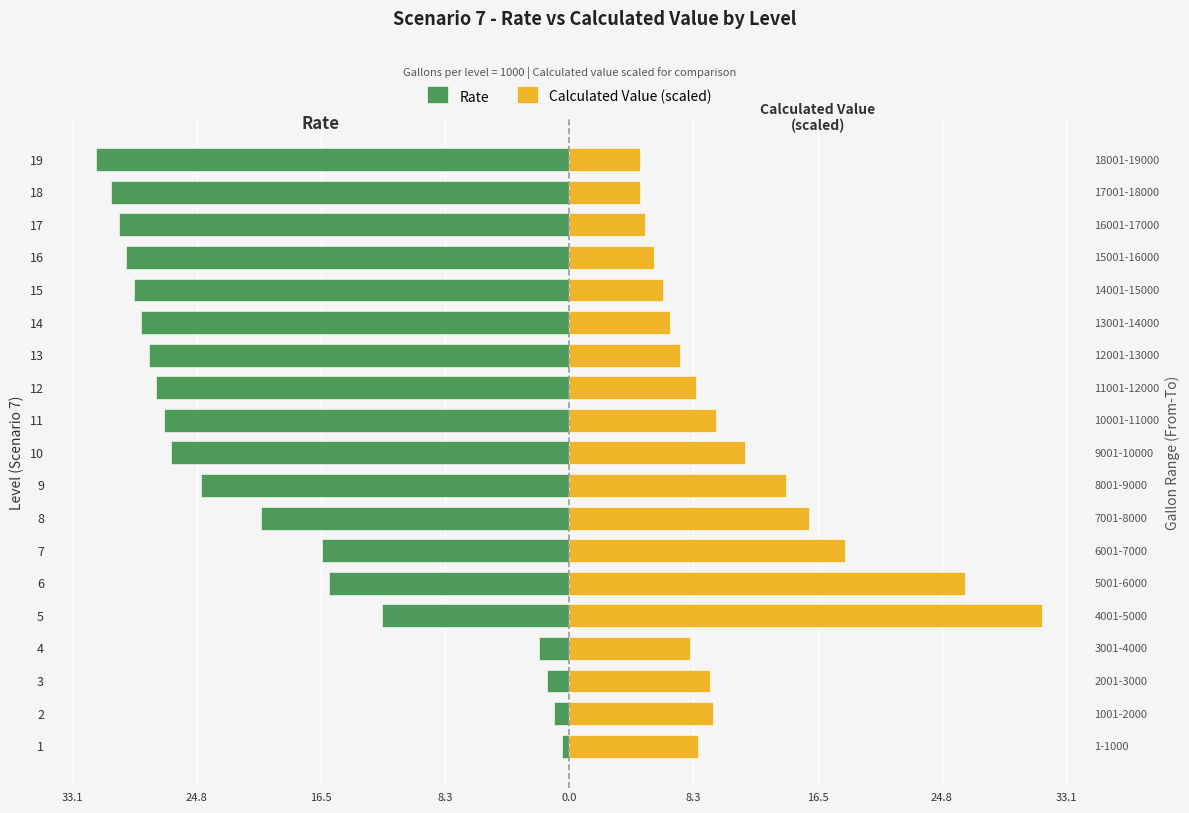

Count the number of categories in the chart.

19